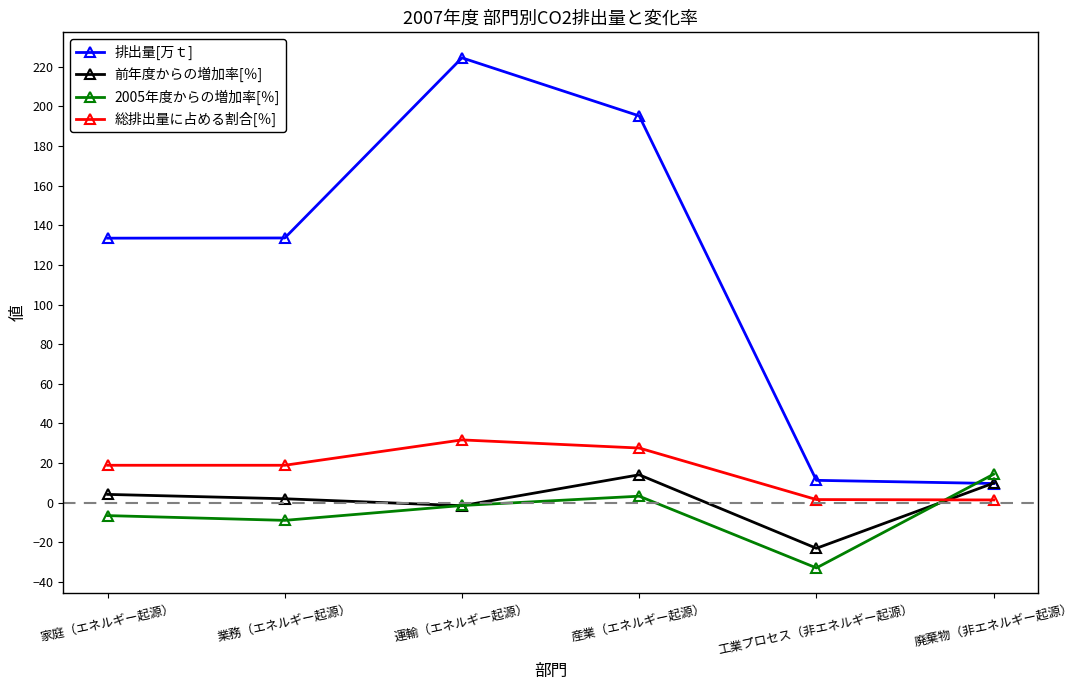

What is the total value across all series at 家庭（エネルギー起源）?

150.1